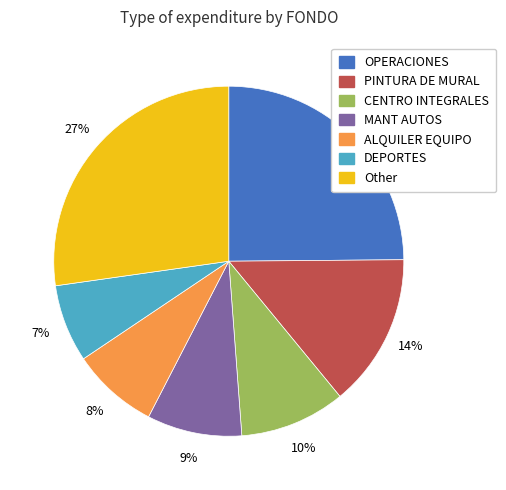

Is there any slice that represents more than half of the pie?

No